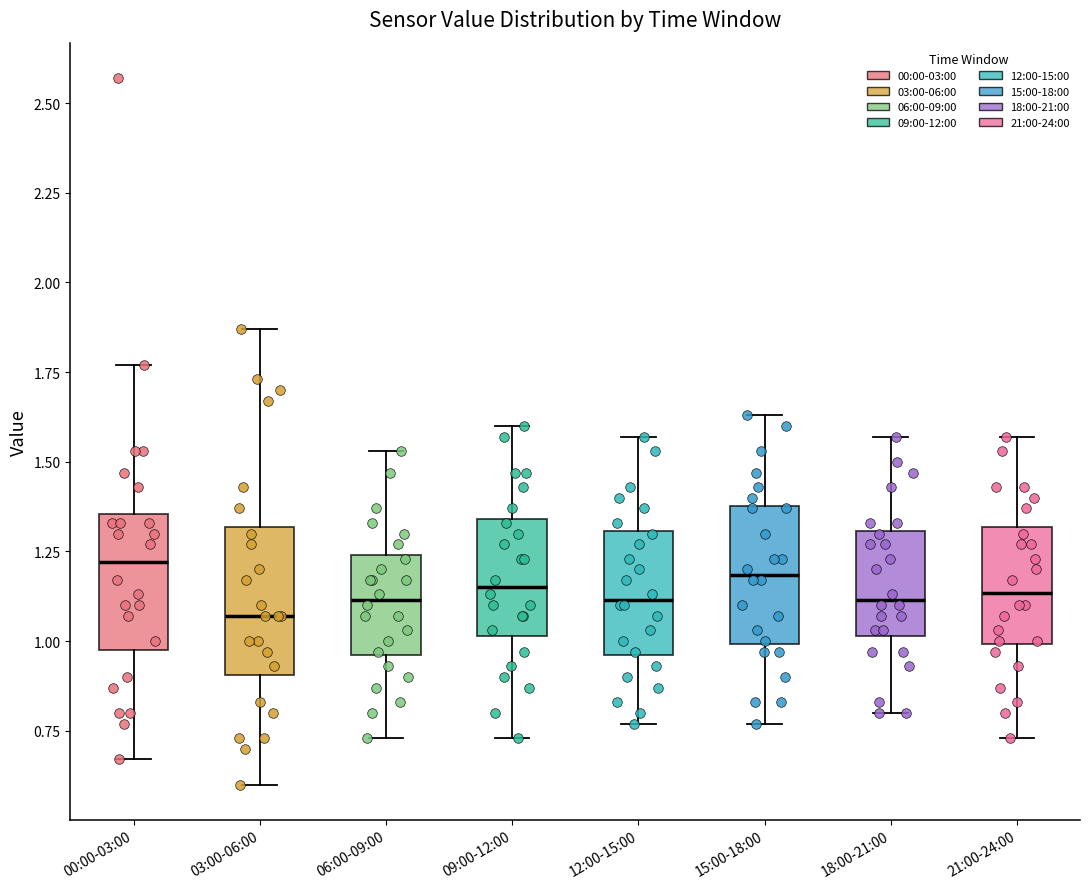

Where is the upper edge of the box for 21:00-24:00 on the y-axis? The values are not printed on the chart, so give them approximately, as read against the axis.

1.30